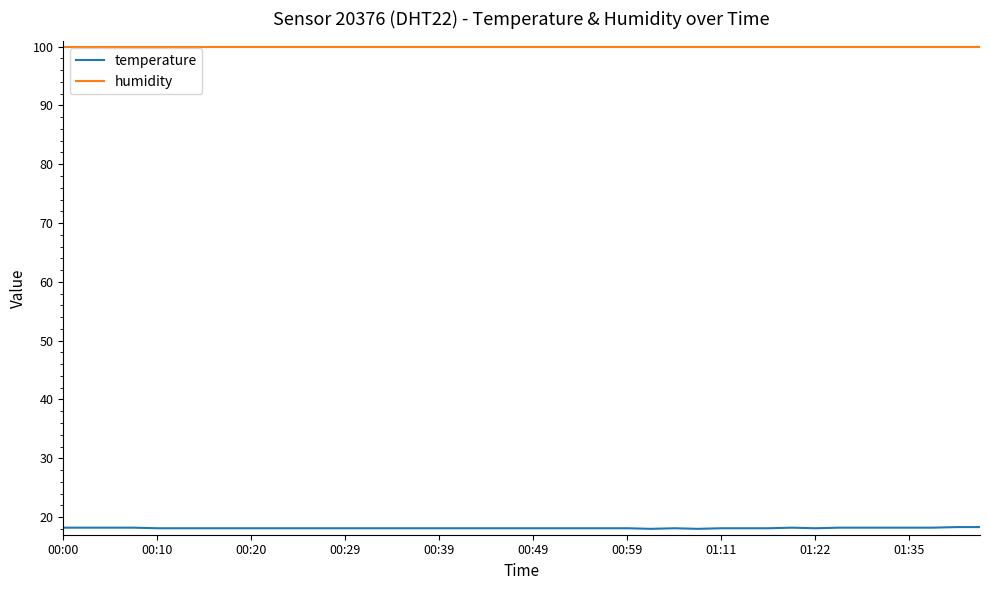

Is this an area chart (filled region under the line)?

No